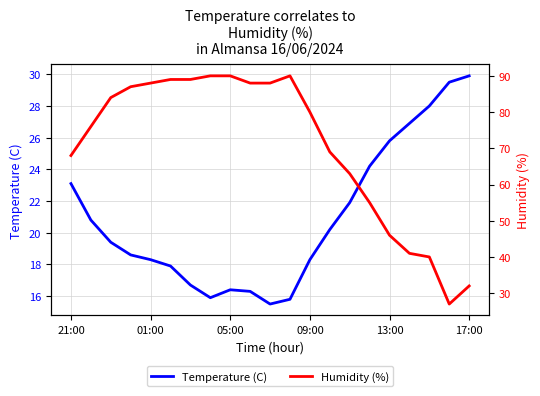

At which label does Temperature (C) first exceed 19?

21:00